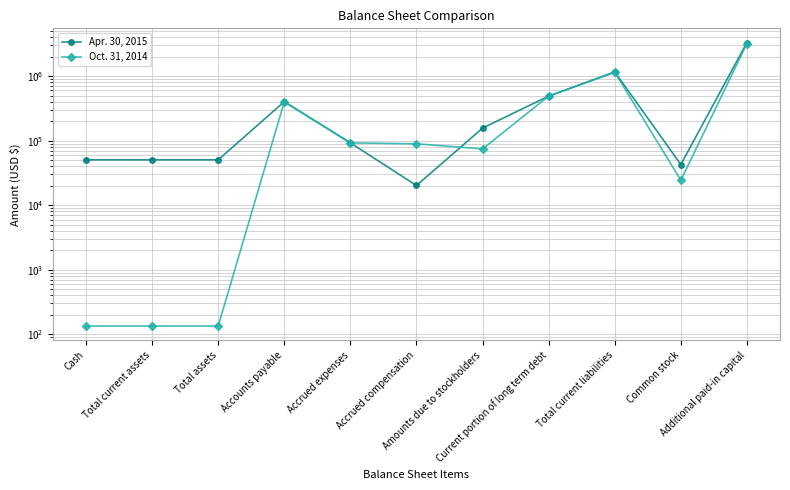

At which category is the sum across all series the highest?

Additional paid-in capital